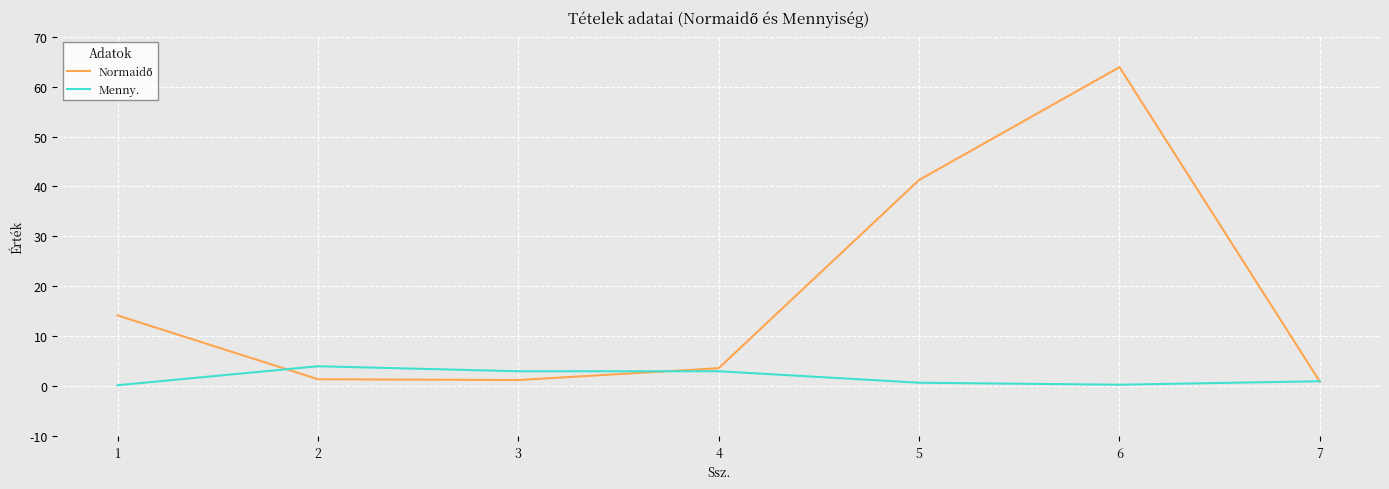

True or false: Menny. has a value of 0.7 at 5.

True